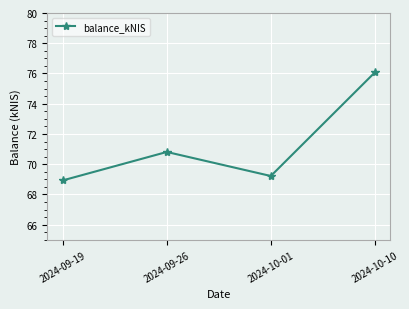

List the labels in order of value, largest first.

2024-10-10, 2024-09-26, 2024-10-01, 2024-09-19